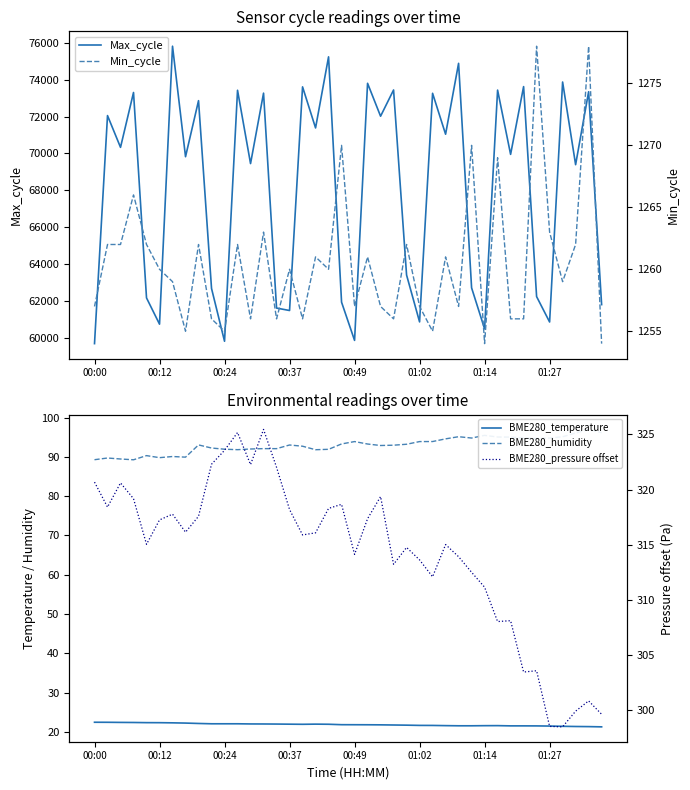

Count the number of data series in this chart.

5